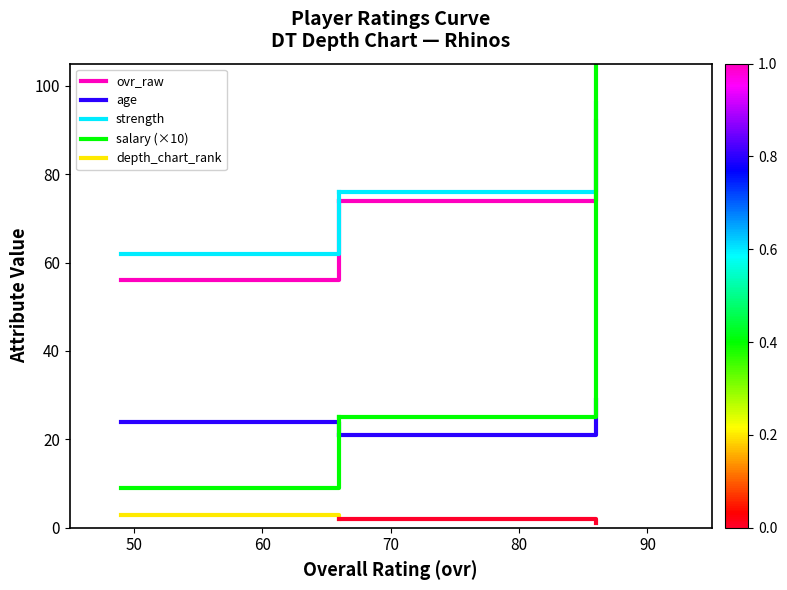

What are all the series names shown in the legend?

ovr_raw, age, strength, salary (×10), depth_chart_rank